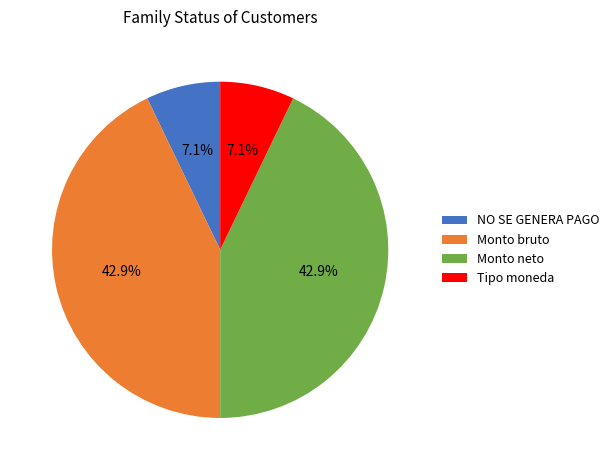

Does any single category account for the majority?

No